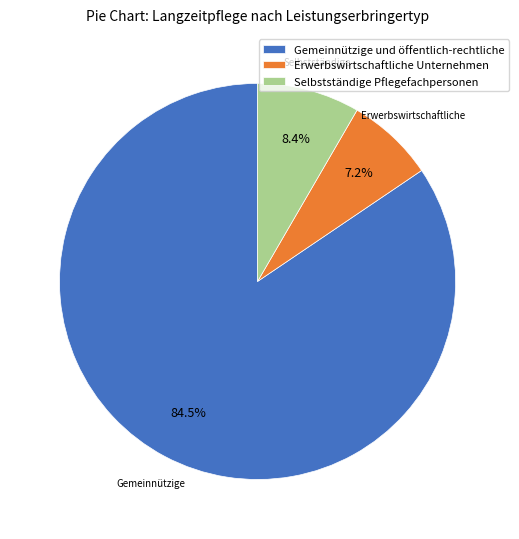

Which slice is the largest?

Gemeinnützige und öffentlich-rechtliche